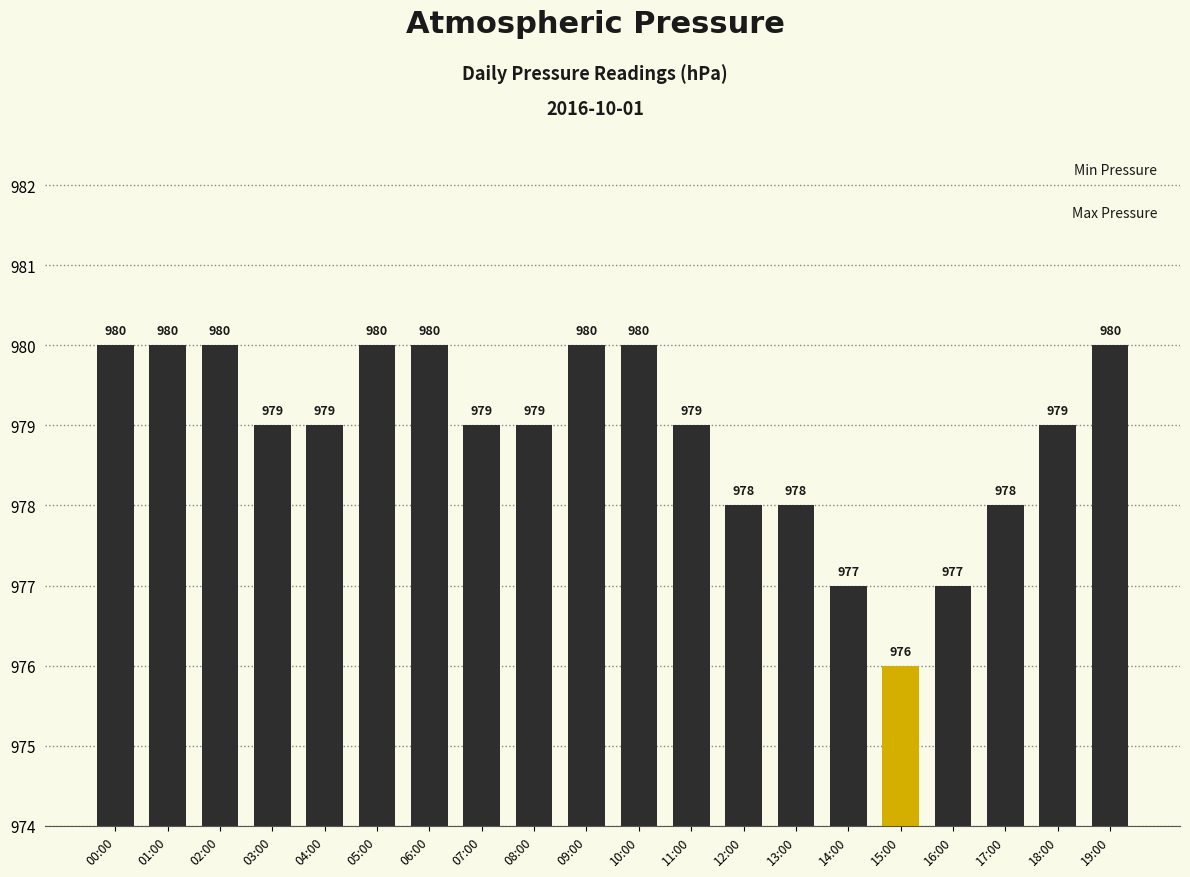

Are the bars horizontal?

No